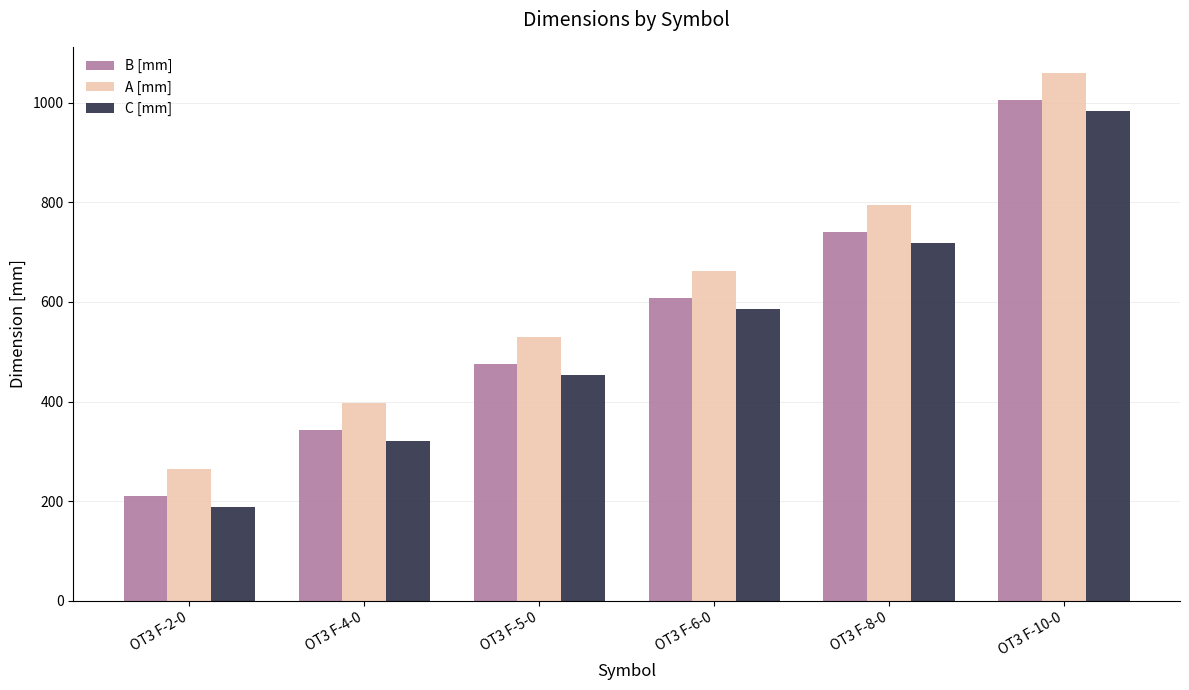

Which series has the largest total across all categories?

A [mm]